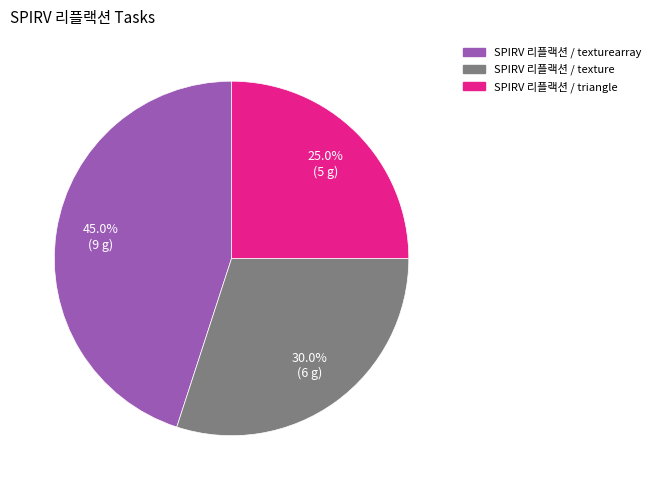

Does any single category account for the majority?

No